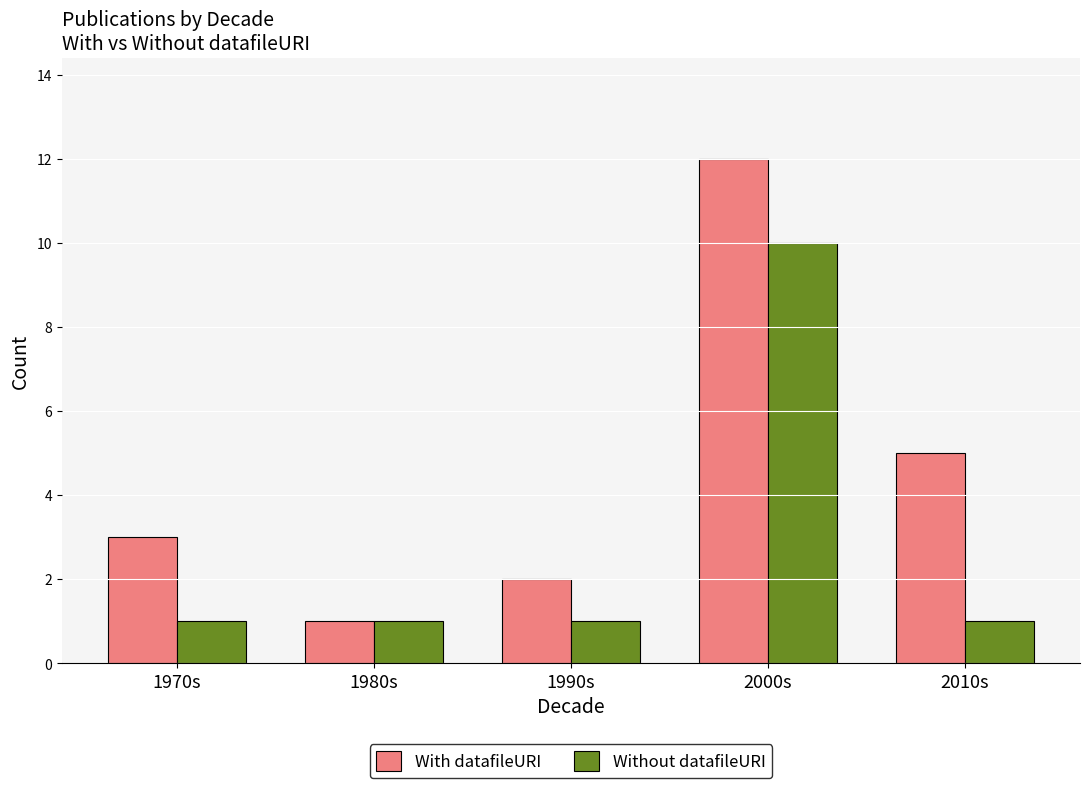

What are all the series names shown in the legend?

With datafileURI, Without datafileURI